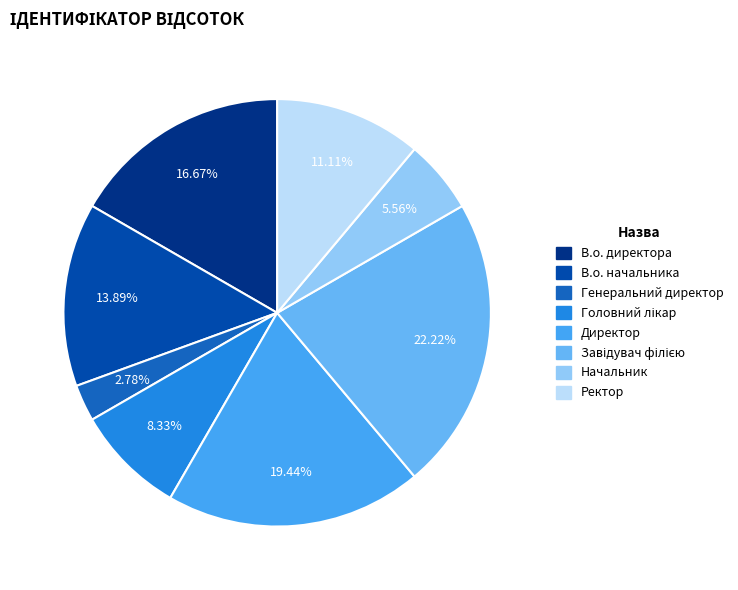

What is the ratio of the value at В.о. директора to the value at Начальник?

3.0